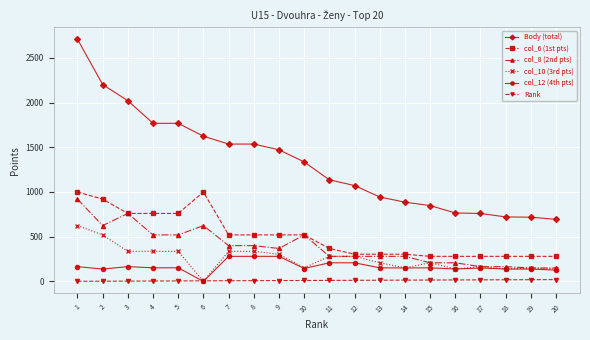

True or false: Rank and col_8 (2nd pts) cross at least once.

False